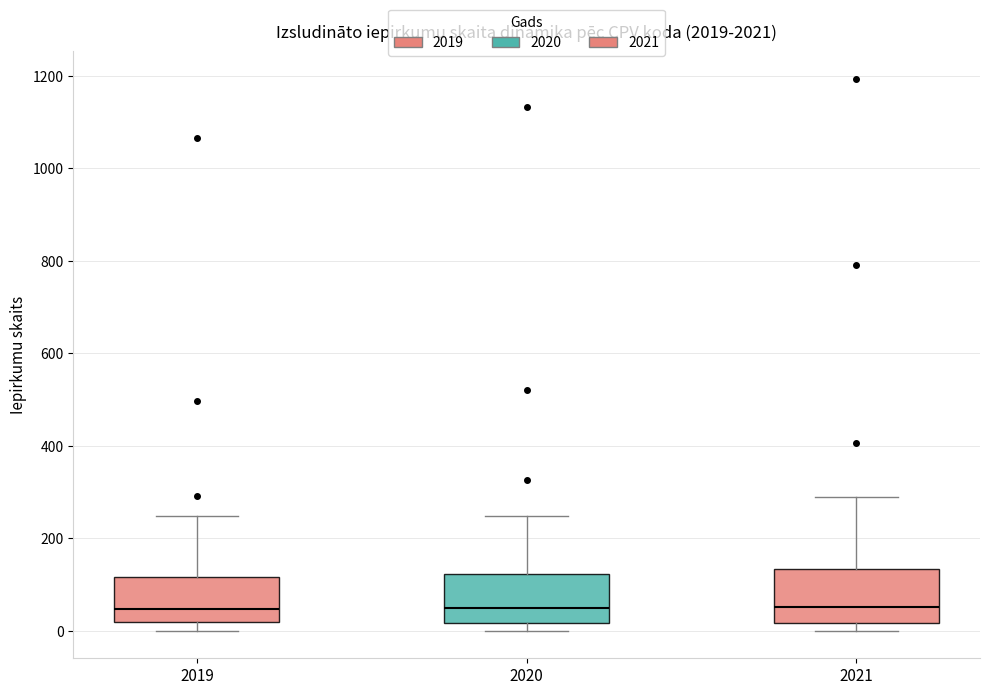

Where does the upper whisker of the box at x = 2019 end on the y-axis? The values are not printed on the chart, so give them approximately, as read against the axis.

240